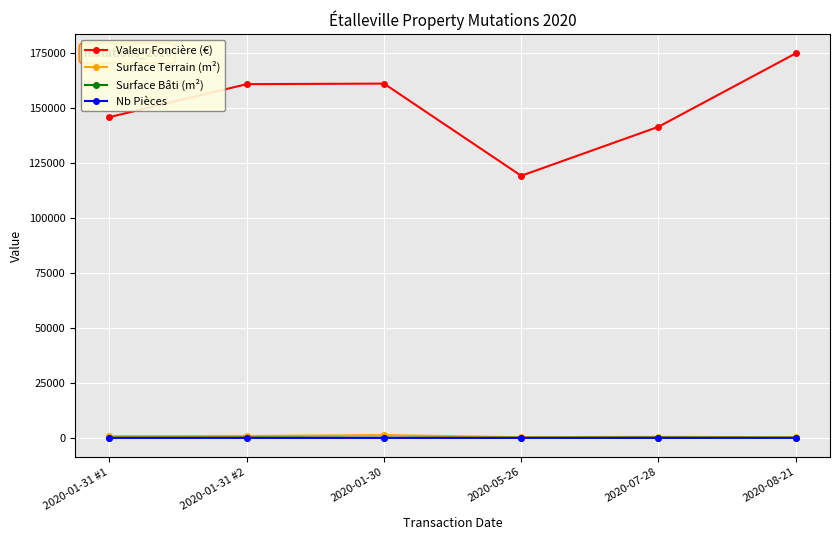

At which label does Valeur Foncière (€) reach its minimum?

2020-05-26